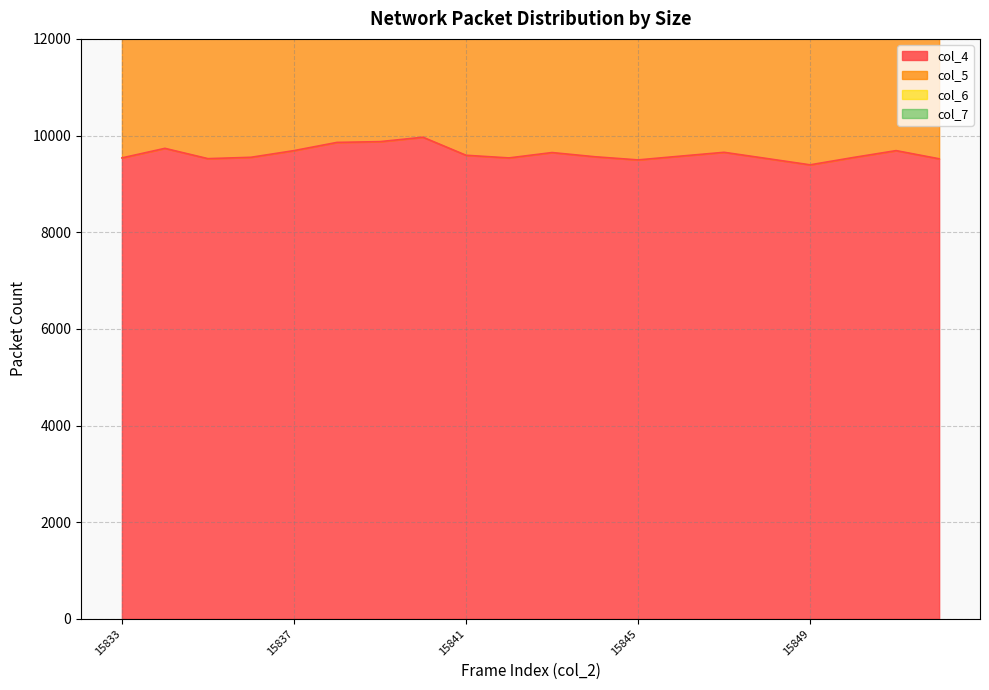

What is the difference between the maximum and minimum values in the col_7 series?

67